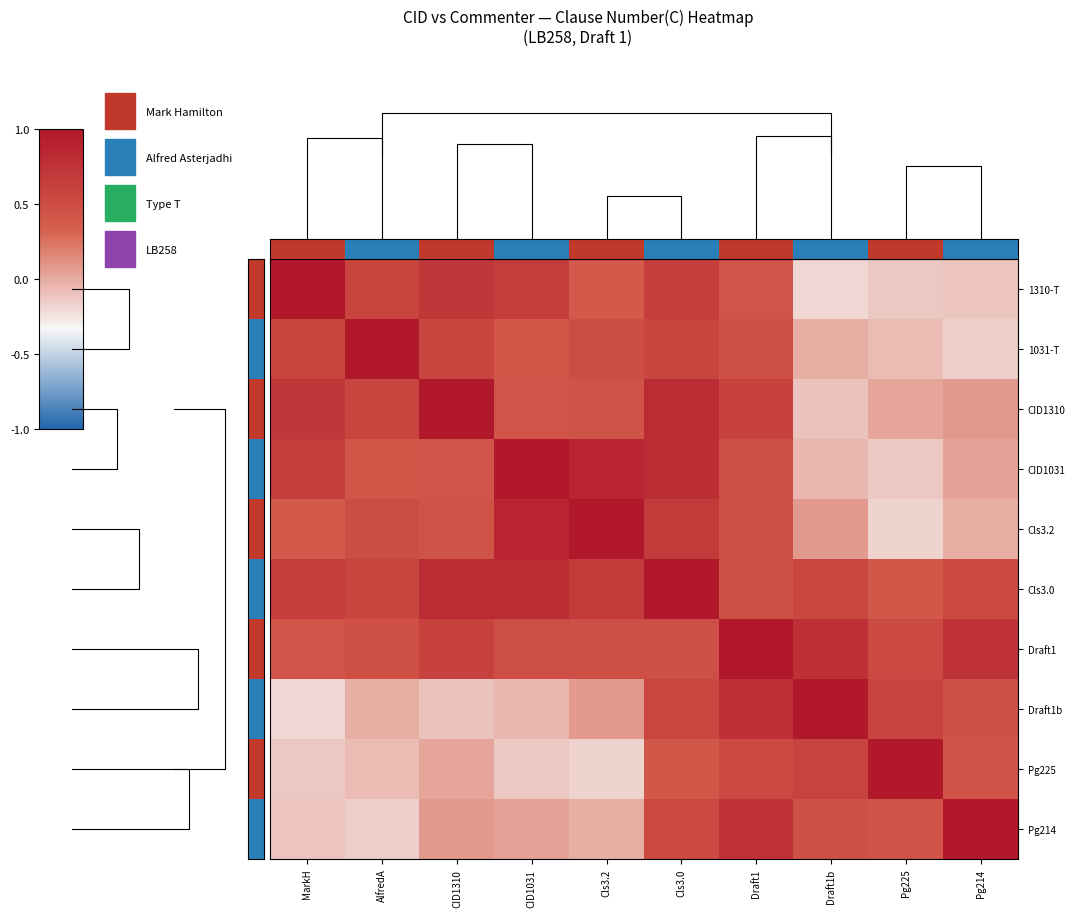

List the labels in order of Pg225 value, smallest first.

Cls3.2, CID1031, MarkH, AlfredA, CID1310, Cls3.0, Pg214, Draft1, Draft1b, Pg225